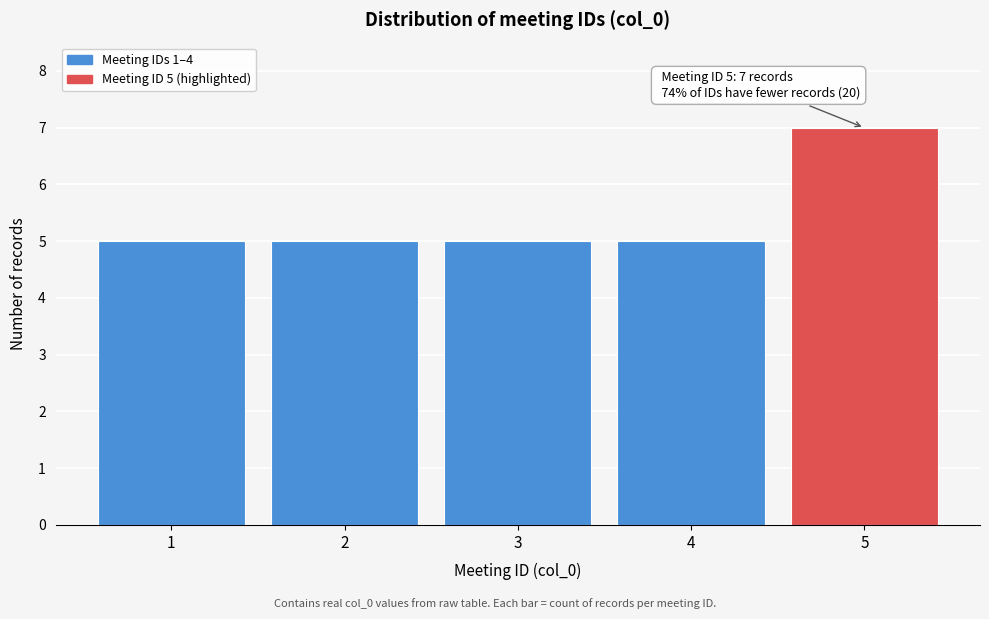

Reading left to right, list all the values displayed in this chart.

1=5	2=5	3=5	4=5	5=7